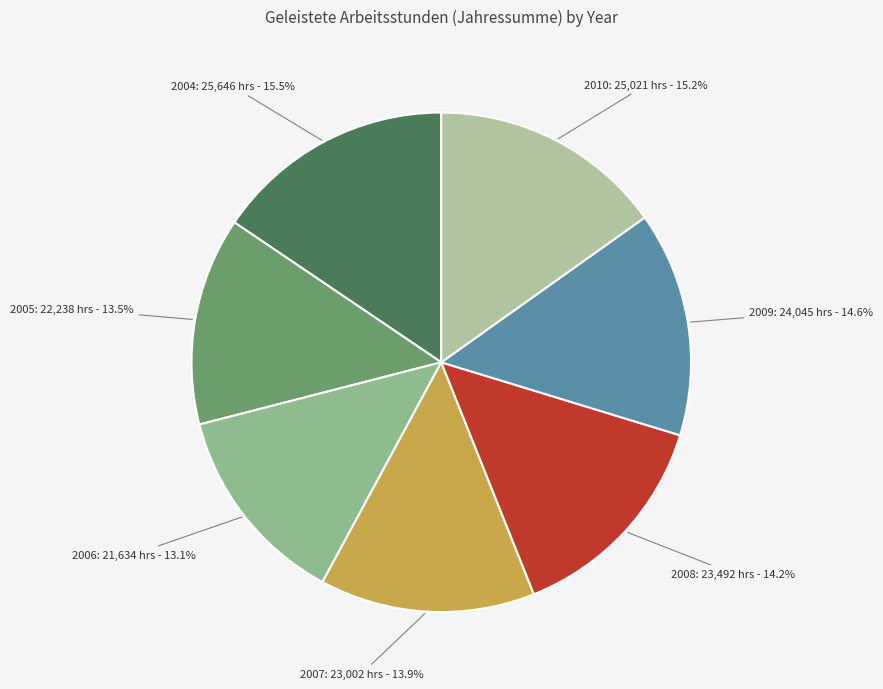

What percentage is the 2008 slice, to the nearest percent?

14%